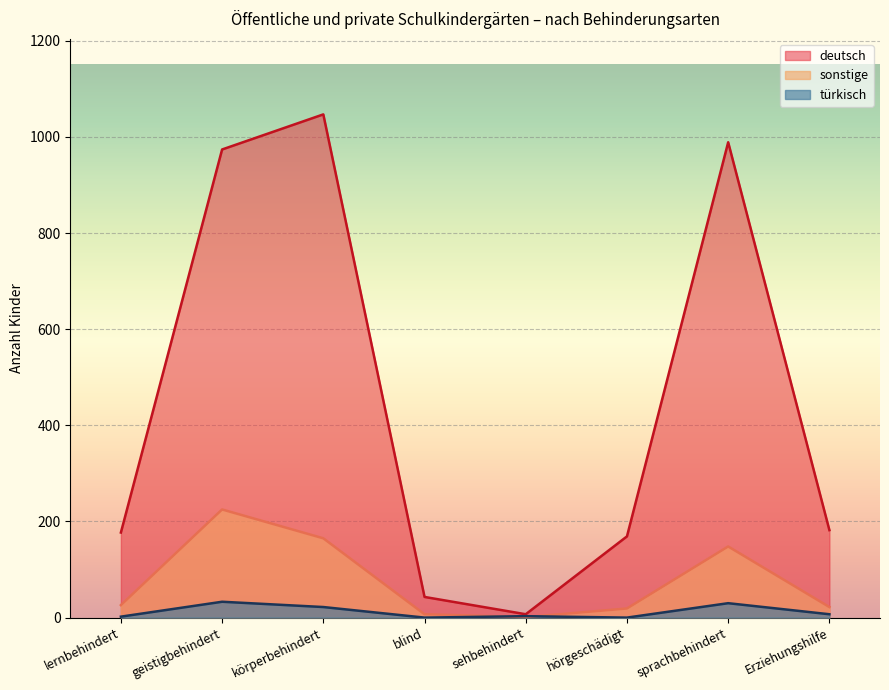

What is the spread (max minus min) of values at sehbehindert?

6